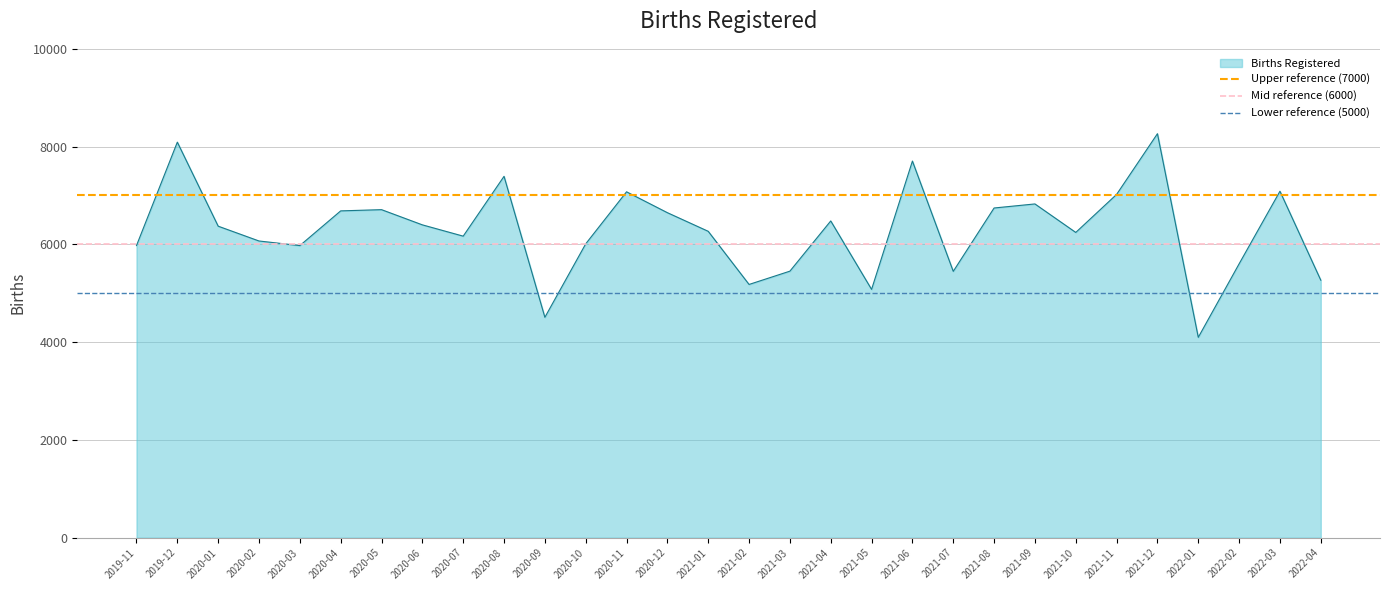

True or false: Mid reference (6000) has a value of 6000 at 2019-11.

True